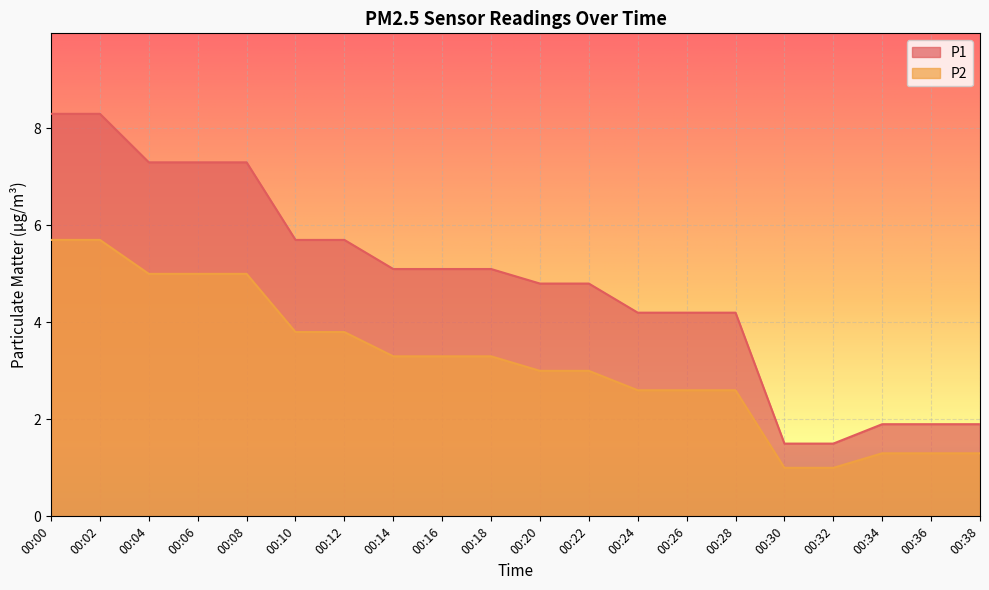

Is the value of P1 at 00:04 greater than the value of P2 at 00:34?

Yes